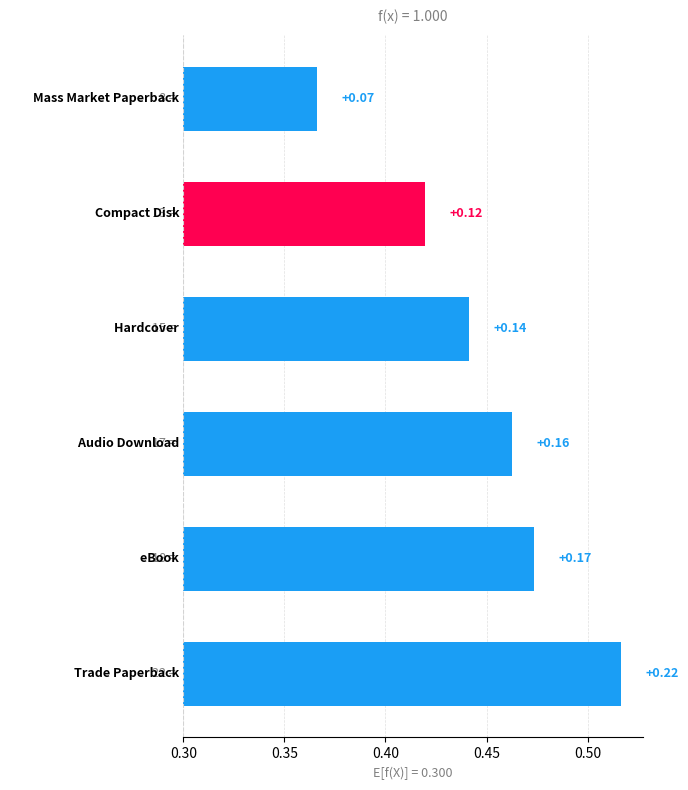

Is it true that the value at 0.35 is 0.2?

True